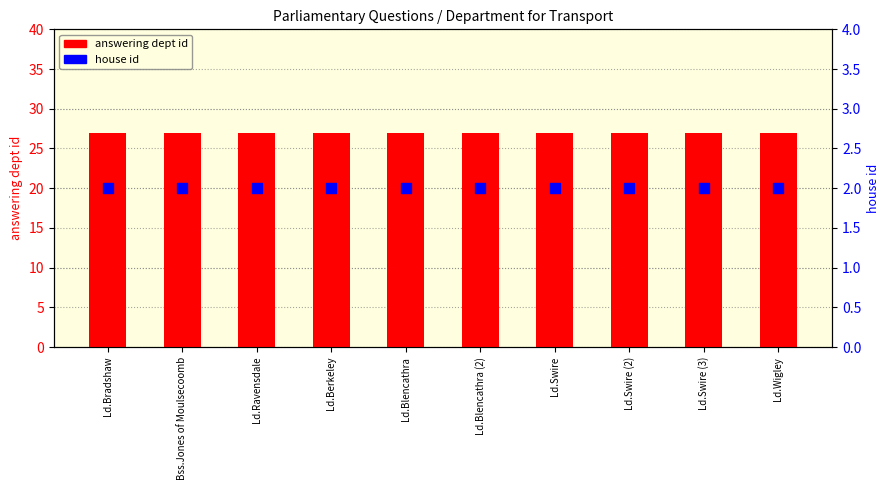

At which category is the sum across all series the highest?

Ld.Bradshaw